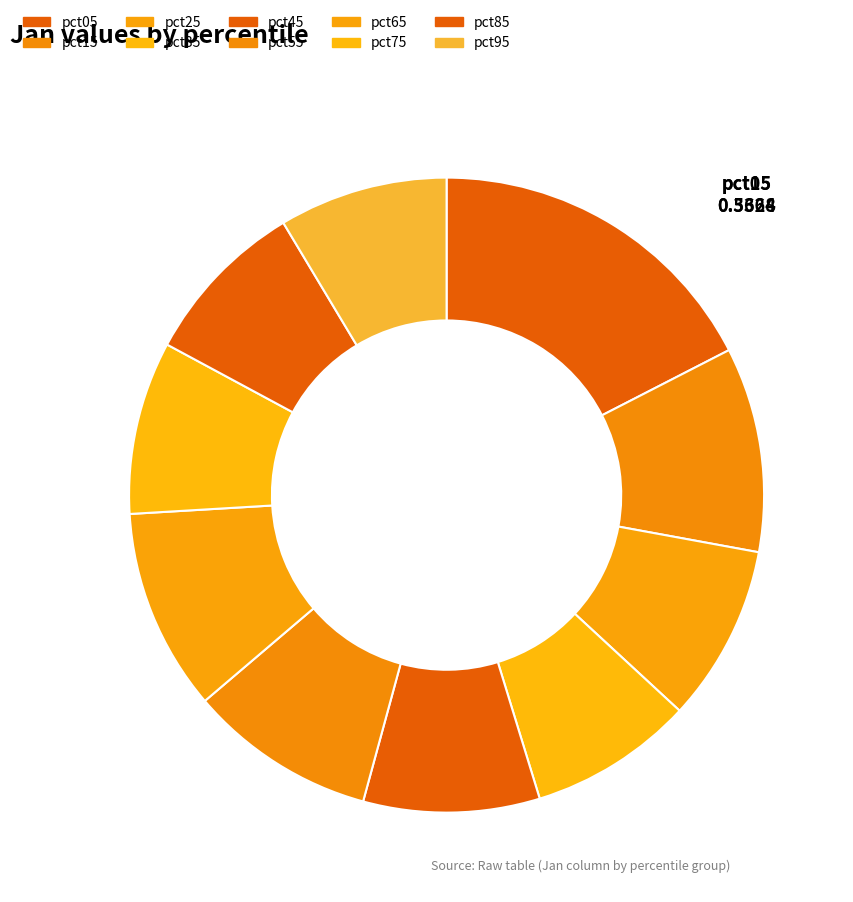

How many slices are in this pie chart?

10